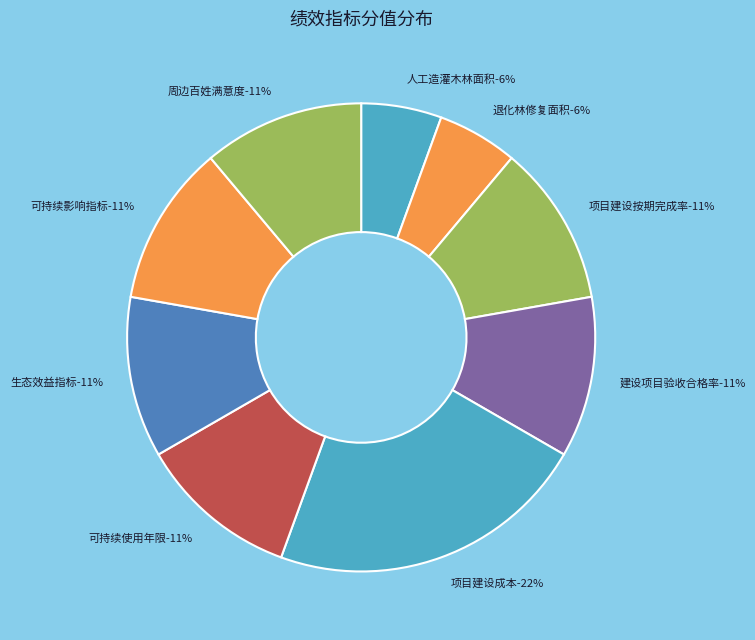

Which has a higher value, 可持续使用年限 or 人工造灌木林面积?

可持续使用年限